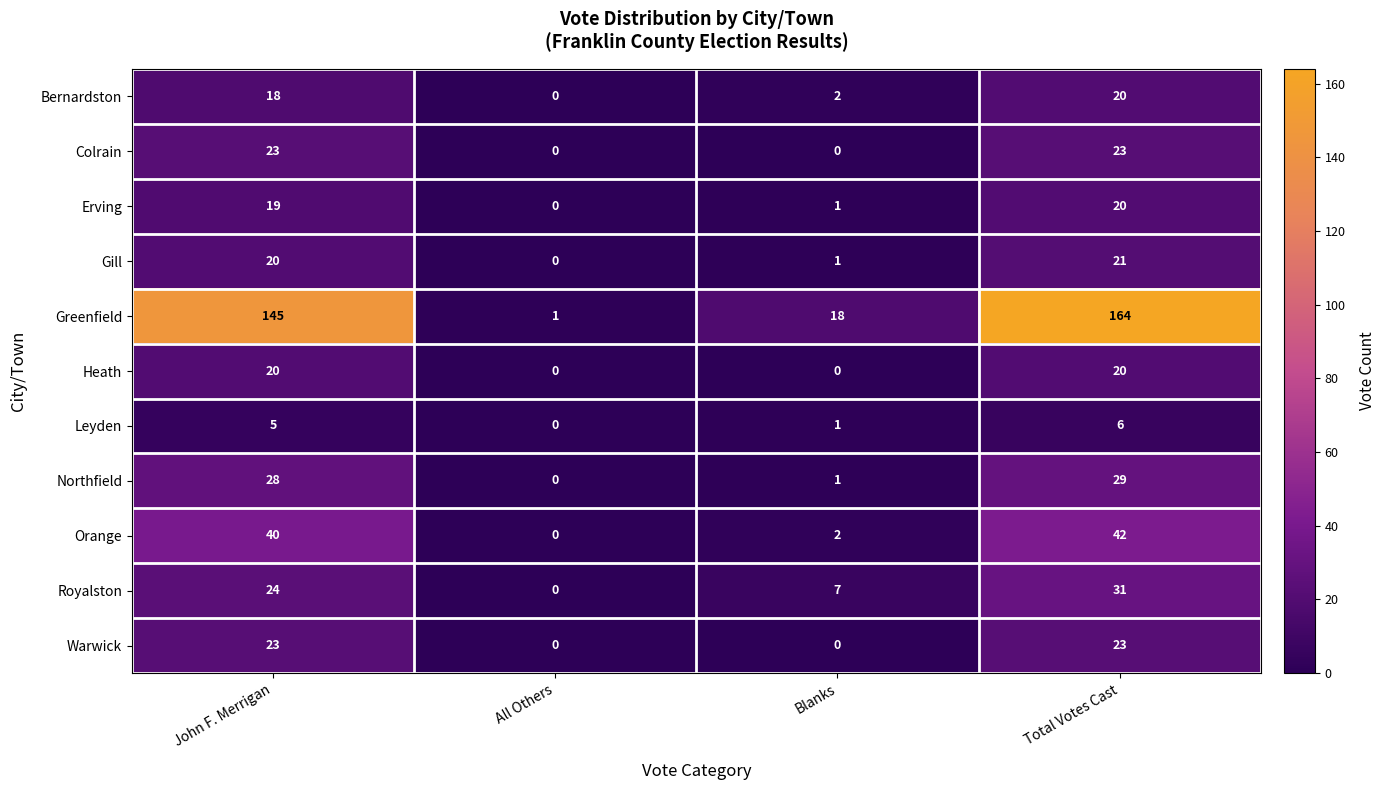

List the labels in order of Erving value, largest first.

Total Votes Cast, John F. Merrigan, Blanks, All Others